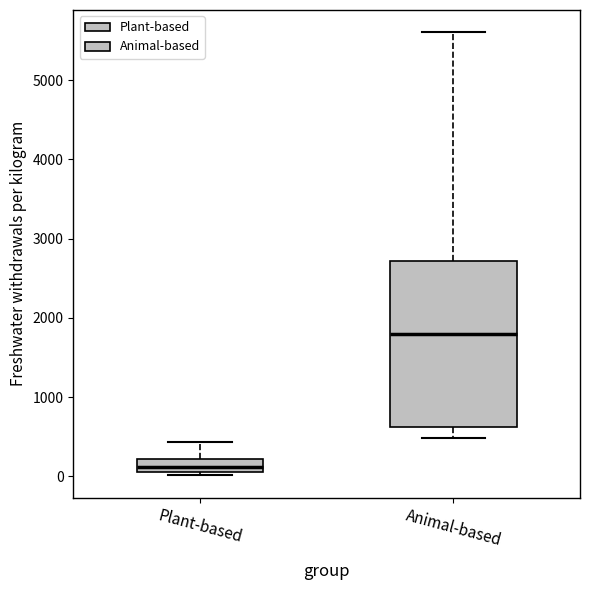

Which box's median line is the lowest?

Plant-based